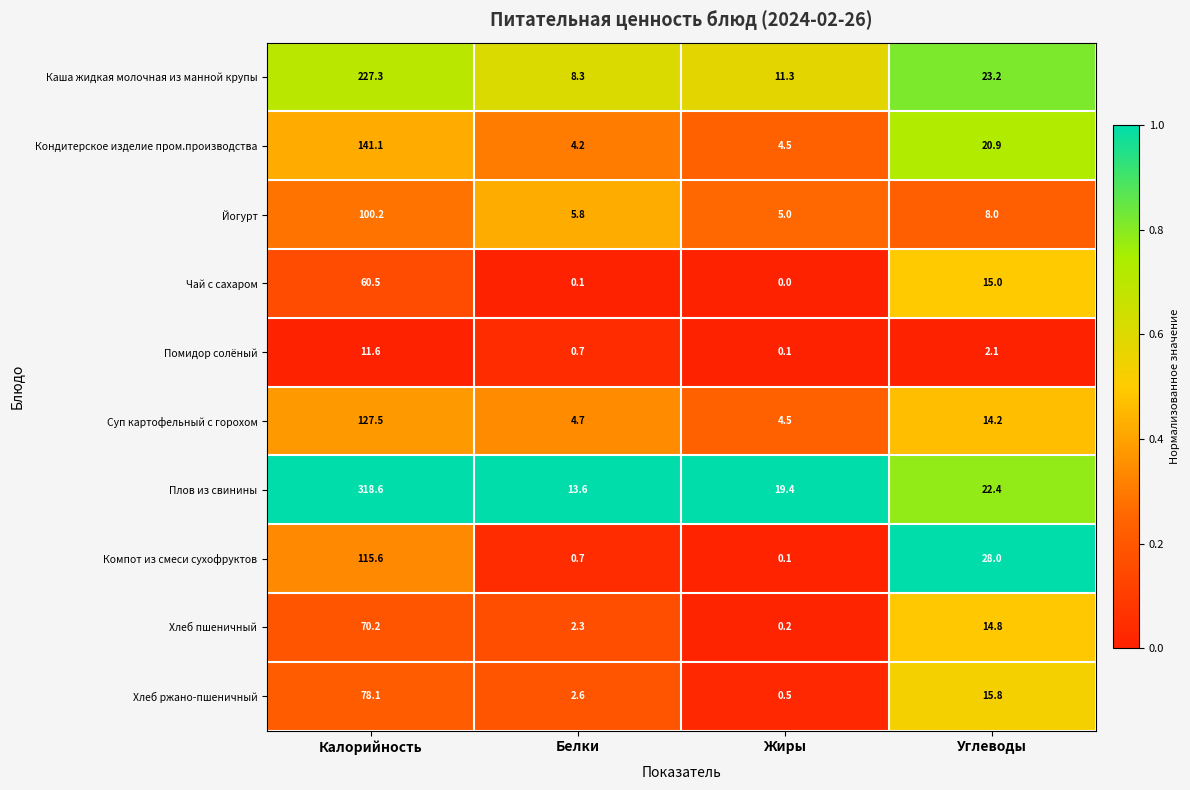

What is the difference between the Чай с сахаром values at Углеводы and Калорийность?

45.5